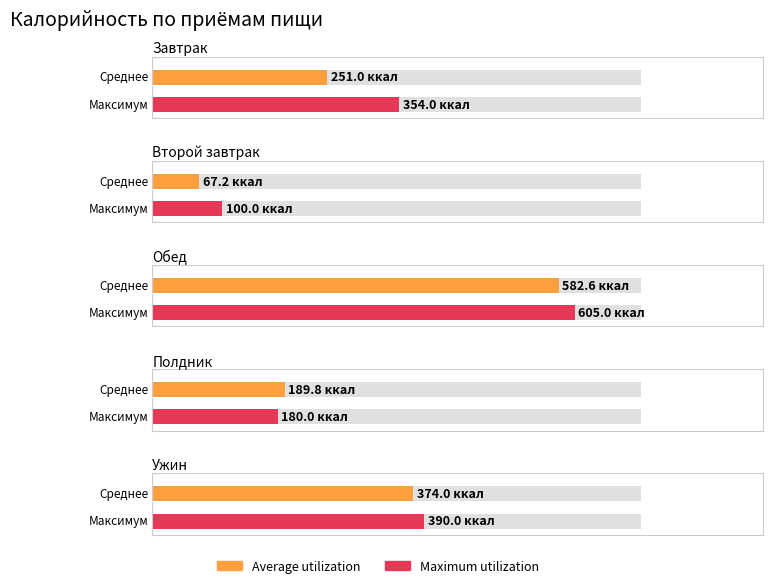

What is the total value across all series at Завтрак?

605.0